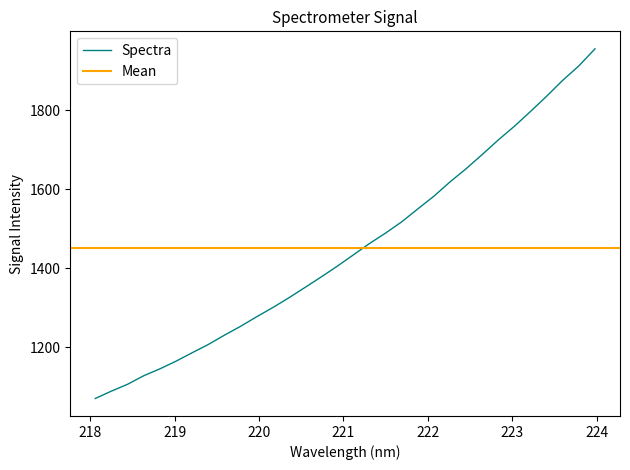

At which label is the value closest to 1512?

221.6902